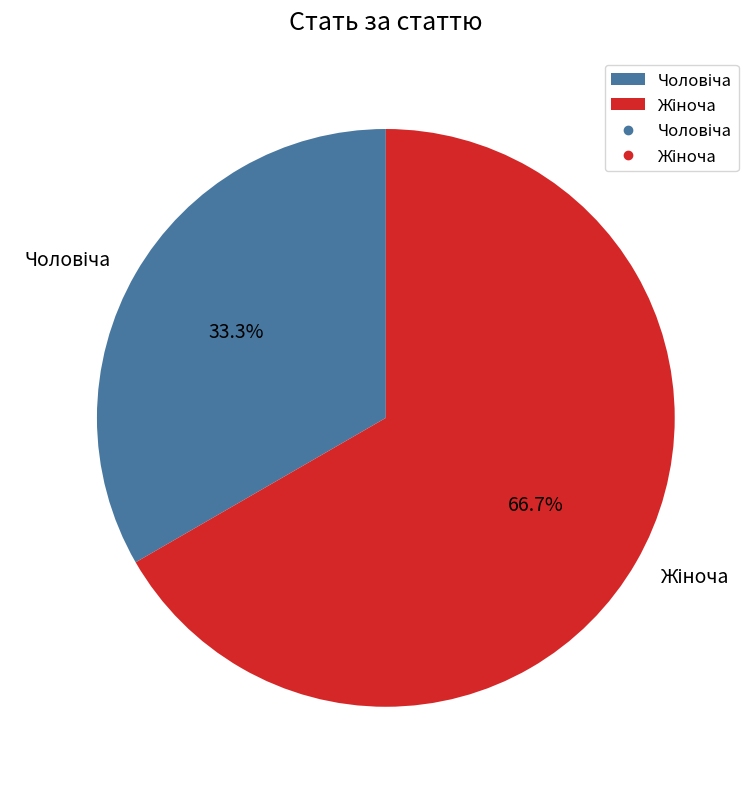

To the nearest percent, what is the average slice percentage?

50%